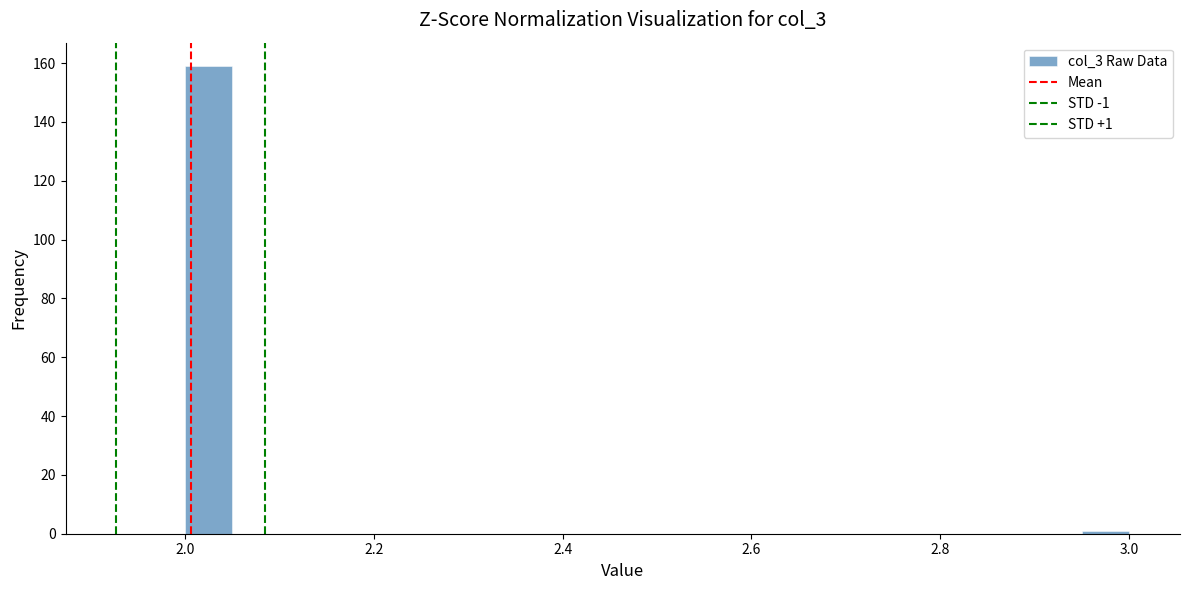

Around what value on the x-axis is the tallest bar? Give the approximate position of its centre, as read against the axis.

2.02